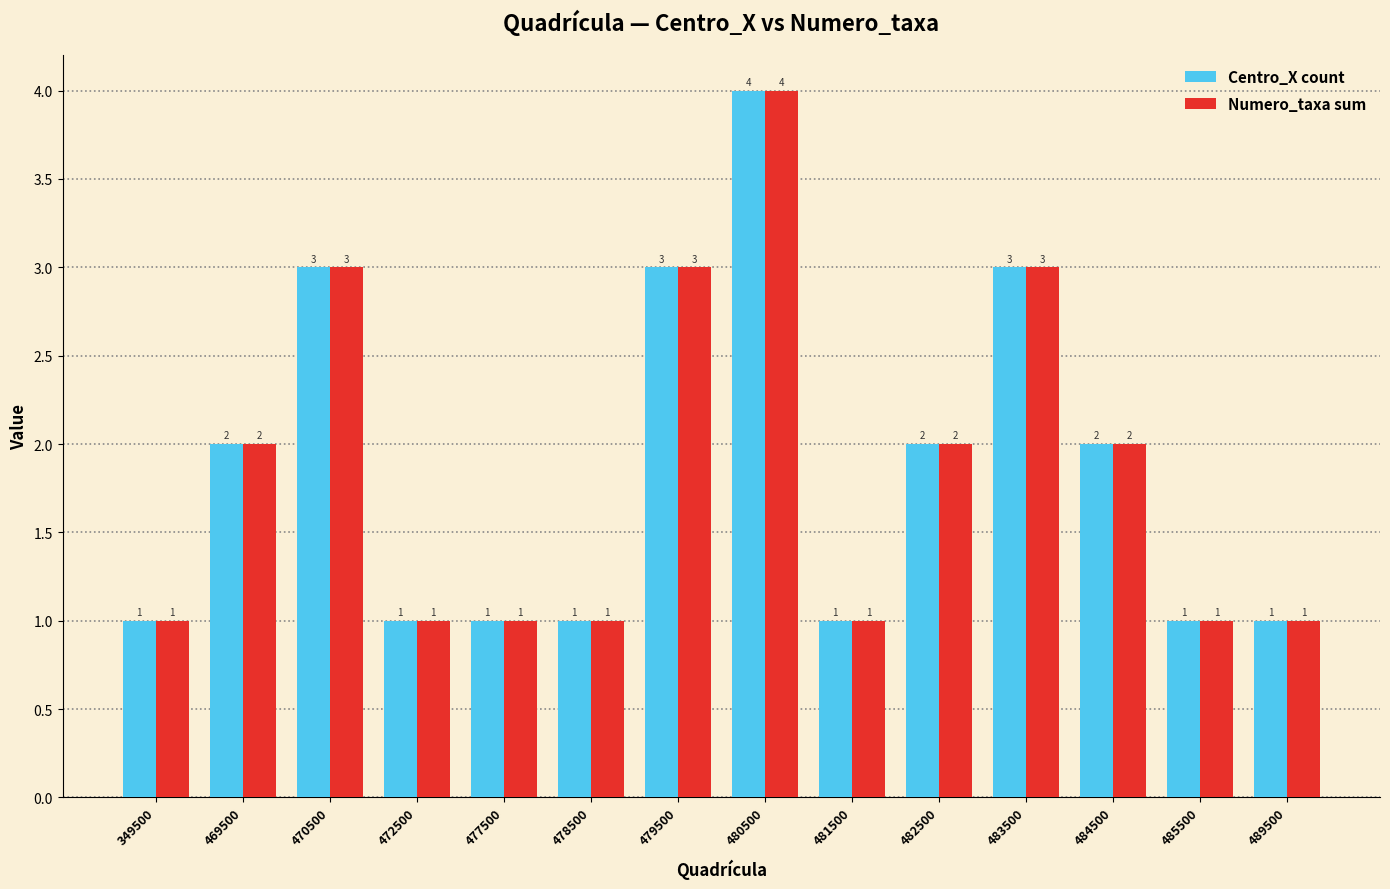

Is the value of Numero_taxa sum at 489500 greater than the value of Centro_X count at 470500?

No